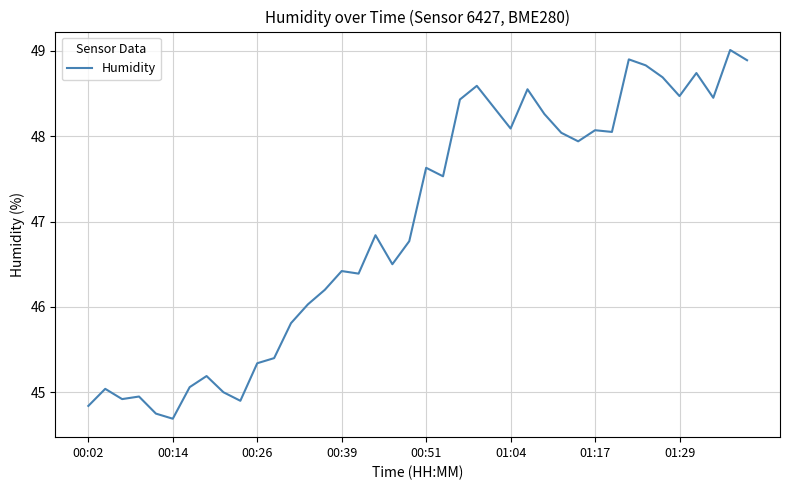

What is the difference between the maximum and minimum values?

4.3